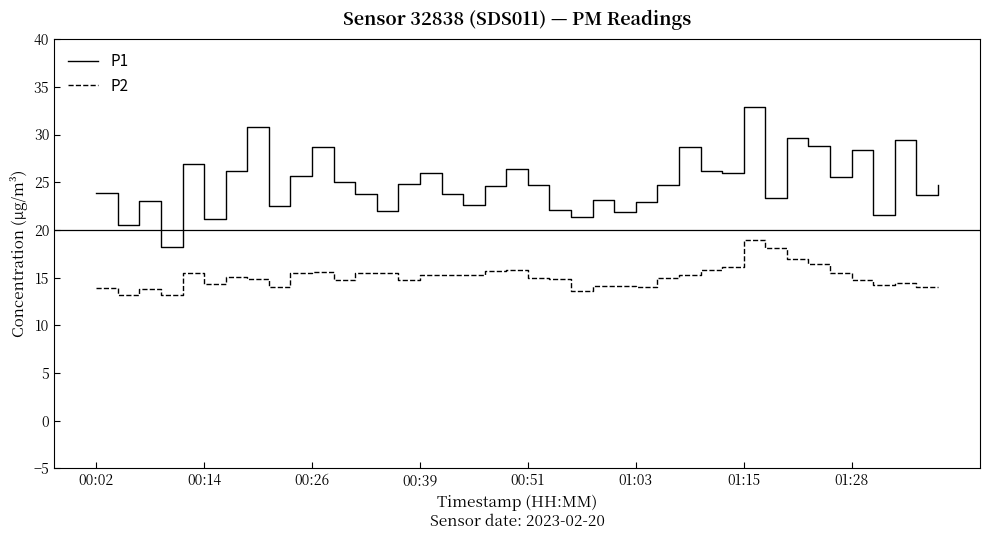

True or false: P1 and P2 cross at least once.

False